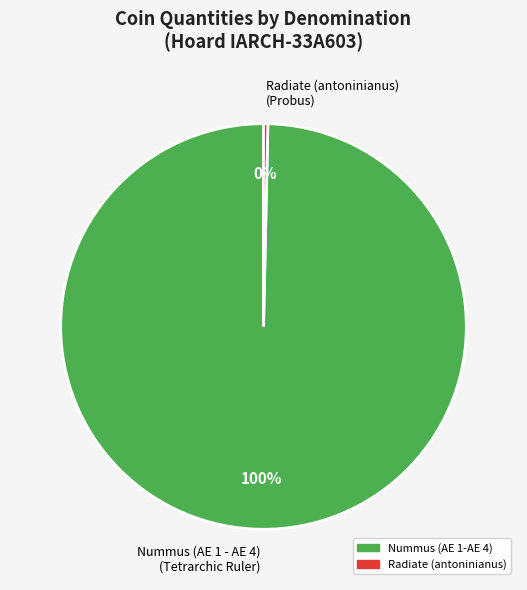

Which category accounts for the majority?

Nummus (AE 1 - AE 4) (Tetrarchic Ruler)